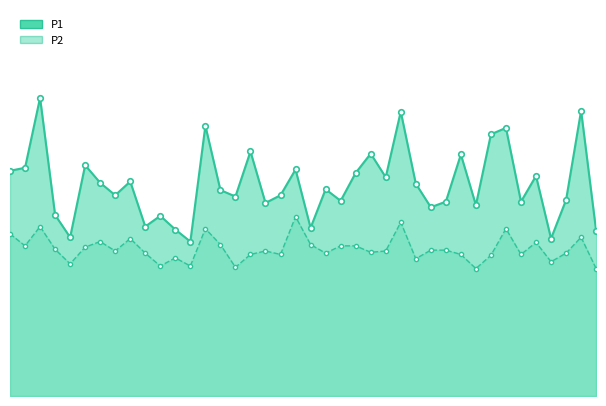

Where is P2 nearest to the value 3?

15